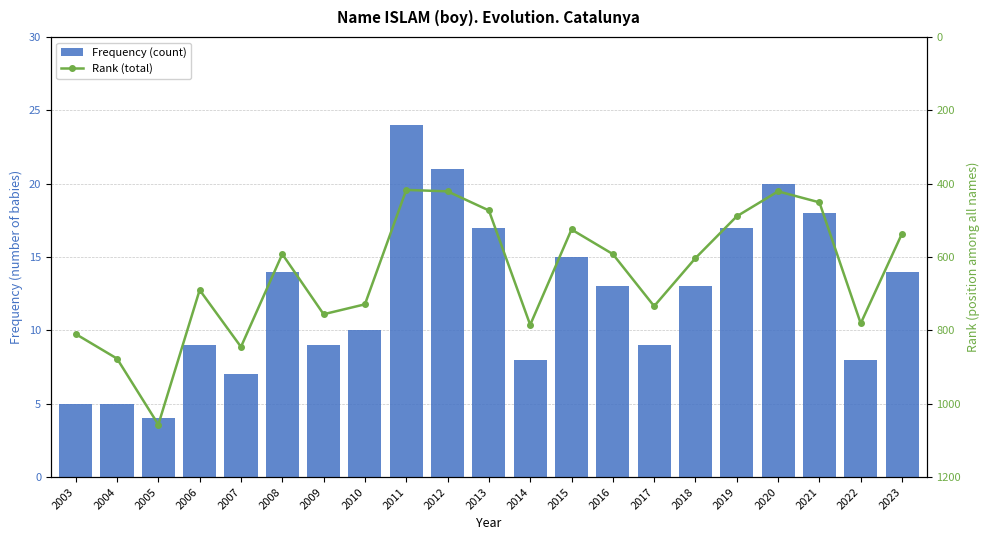

What is the sum of the Frequency (count) values at 2020 and 2009?

29